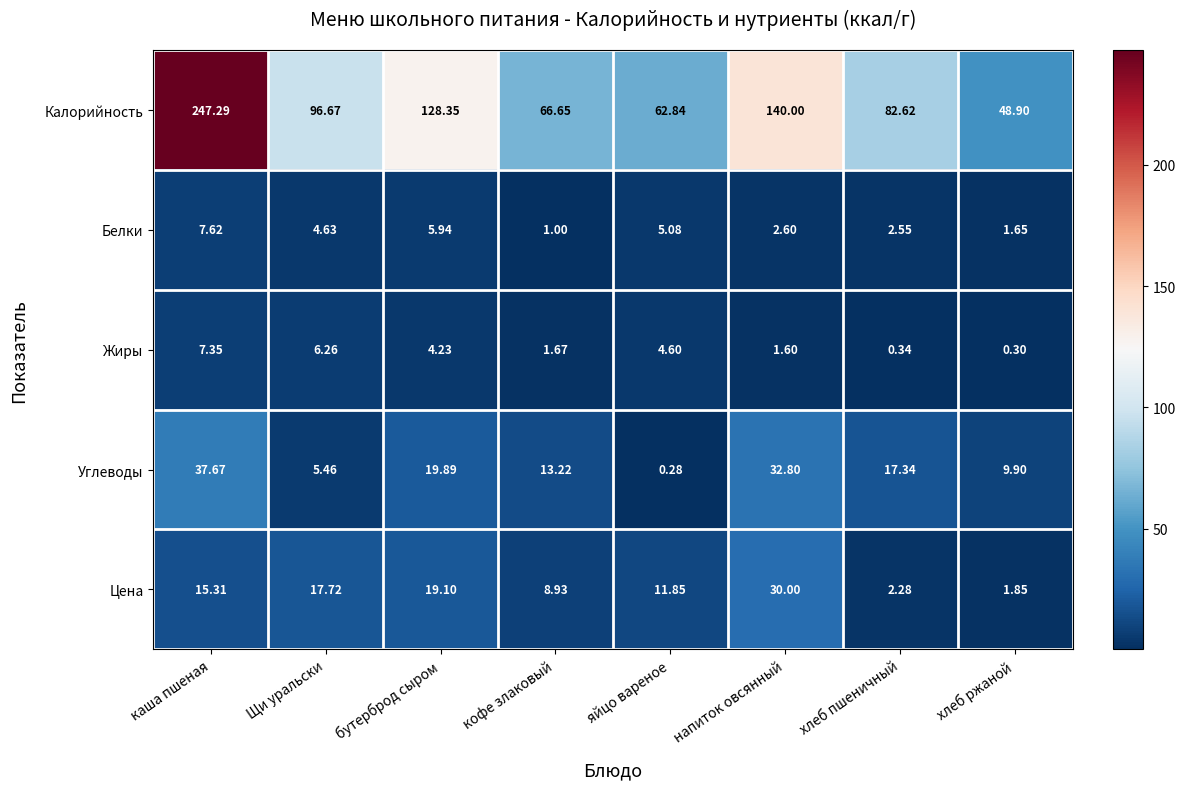

Rank the series by their maximum value, from lowest to highest.

Жиры, Белки, Цена, Углеводы, Калорийность